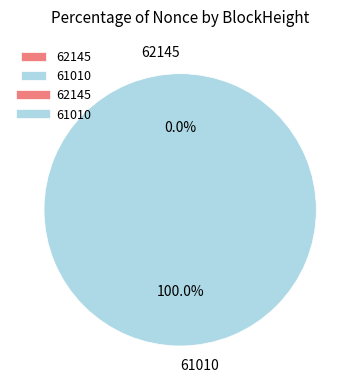

What is the largest slice in the pie chart?

61010